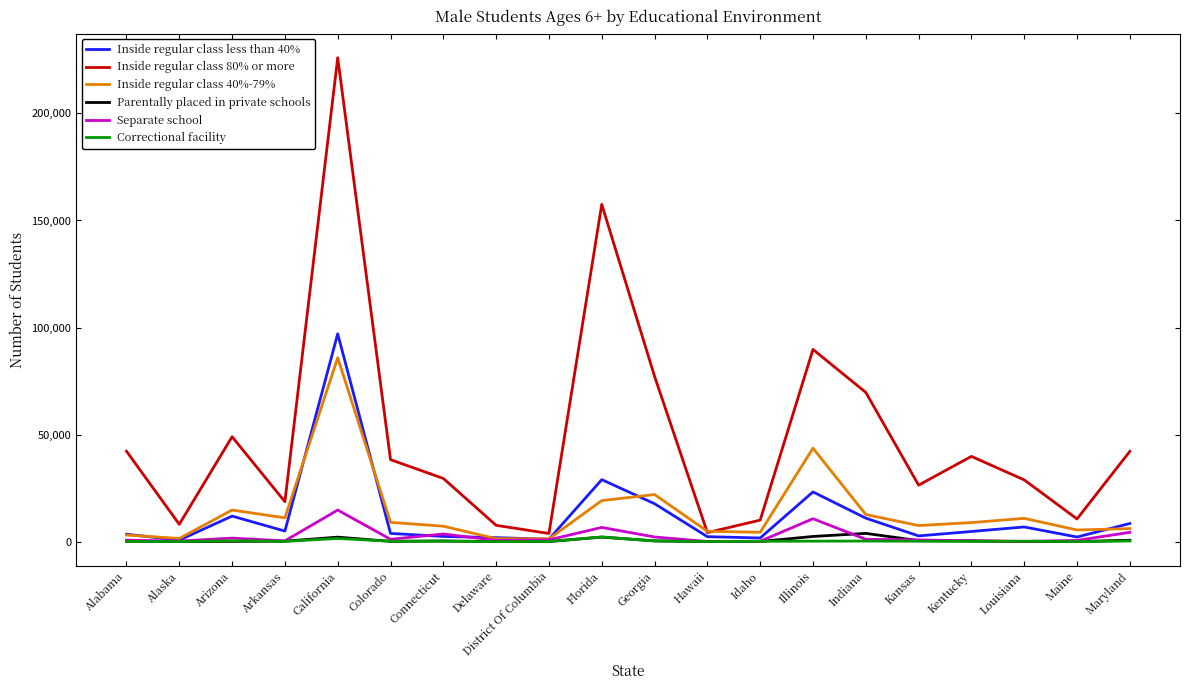

Which series has the widest spread of values?

Inside regular class 80% or more